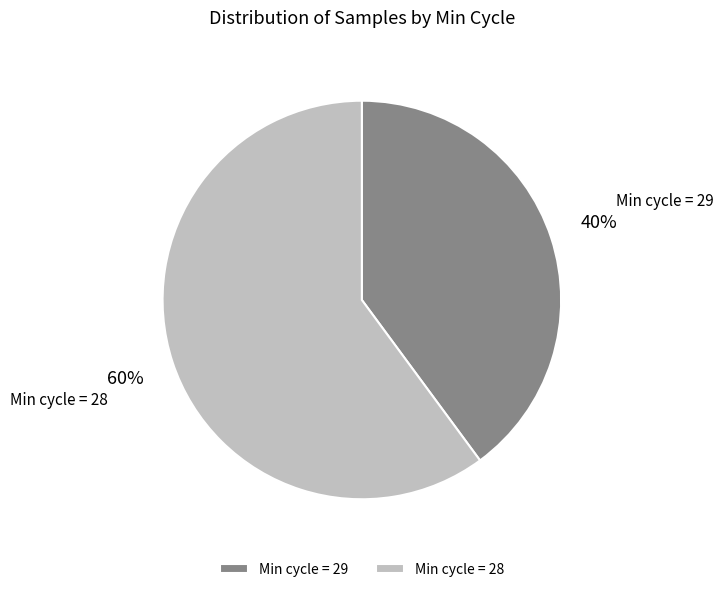

Approximately how many times larger is the value at Min cycle = 28 compared to Min cycle = 29?

1.5